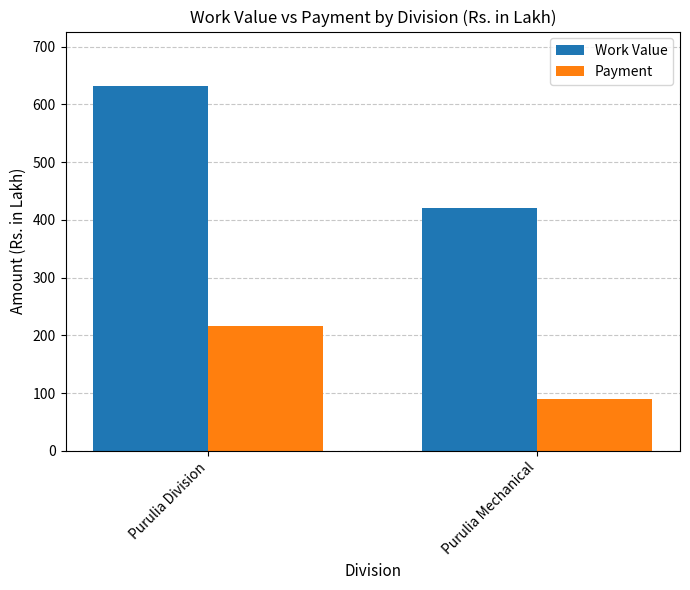

How many bars are there in each group?

2